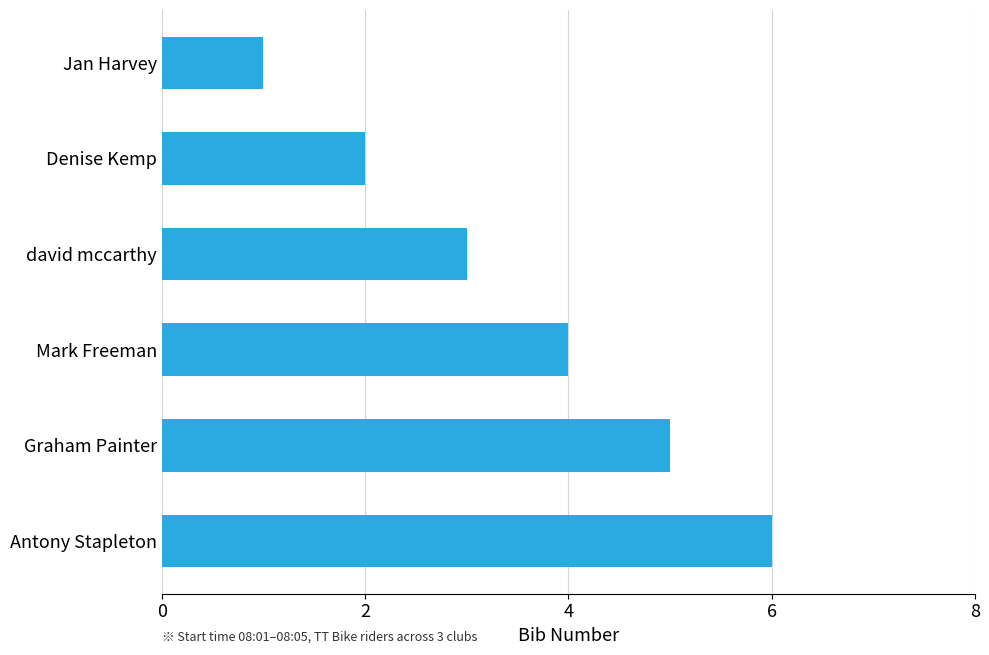

Which has a higher value, david mccarthy or Denise Kemp?

david mccarthy